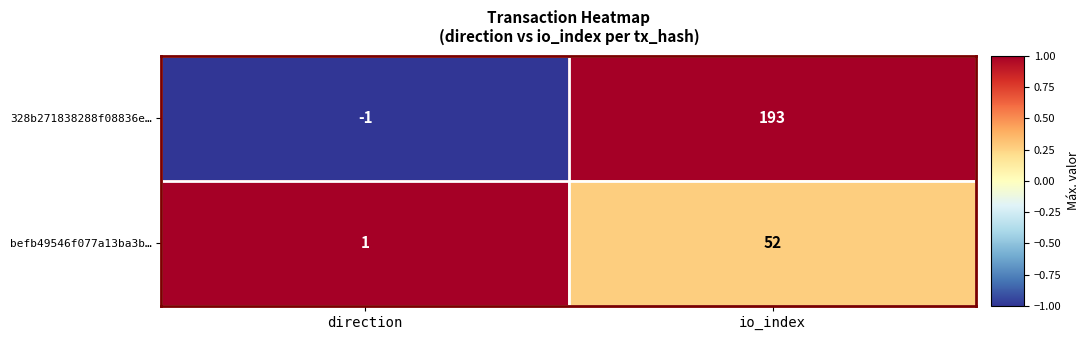

What is the minimum value shown in the chart?

-1